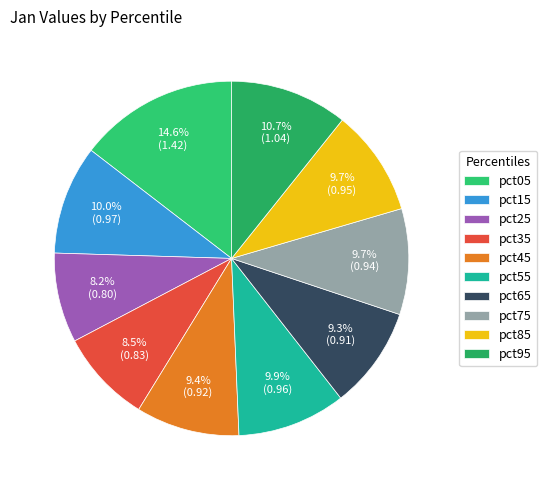

Is pct95 the majority of the pie?

No